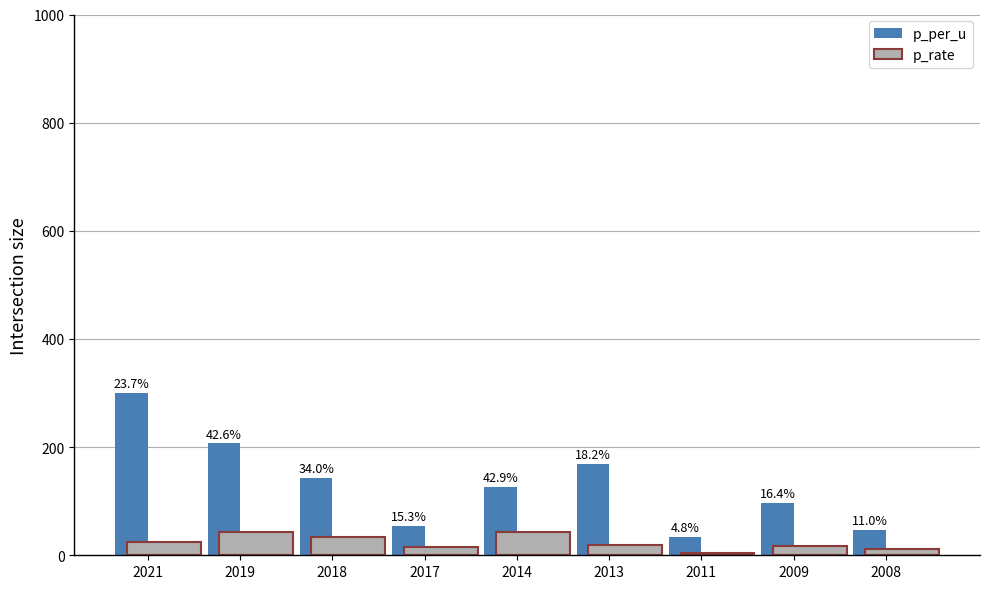

Where is p_per_u nearest to the value 166?

2013